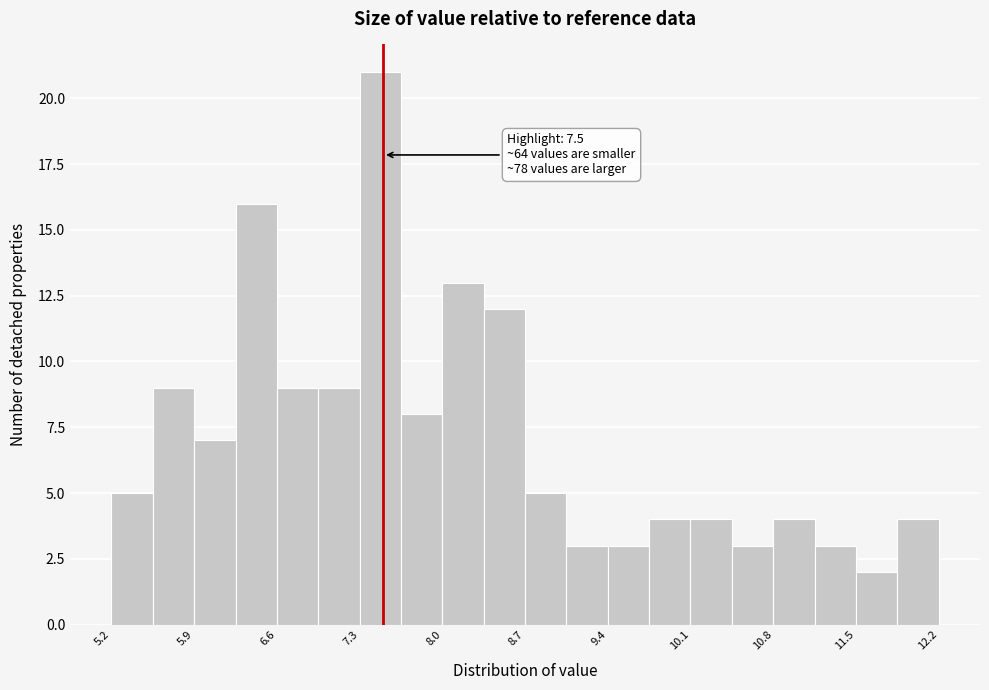

Around what value on the x-axis is the tallest bar? Give the approximate position of its centre, as read against the axis.

7.5